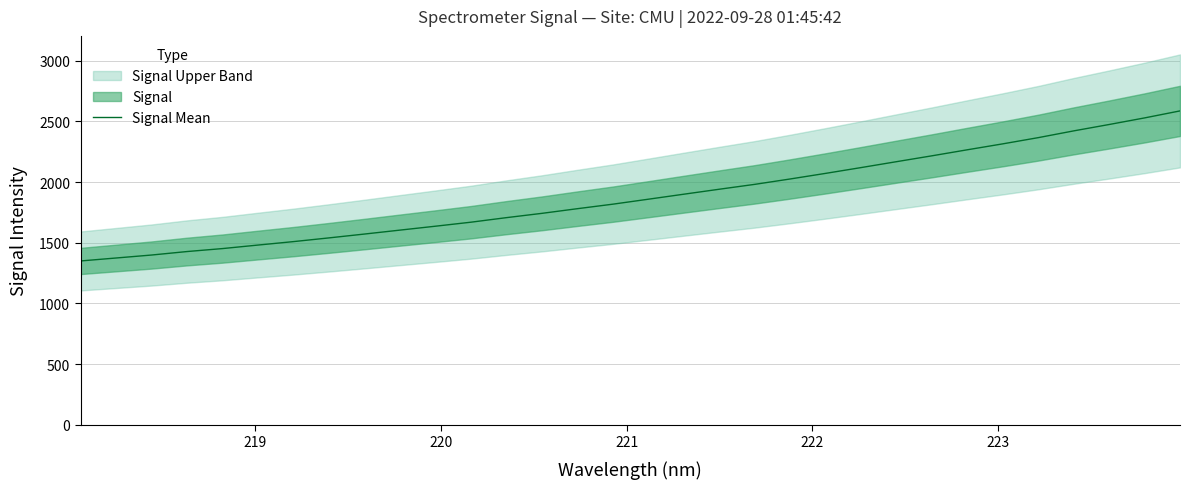

Does the chart have visible grid lines?

Yes